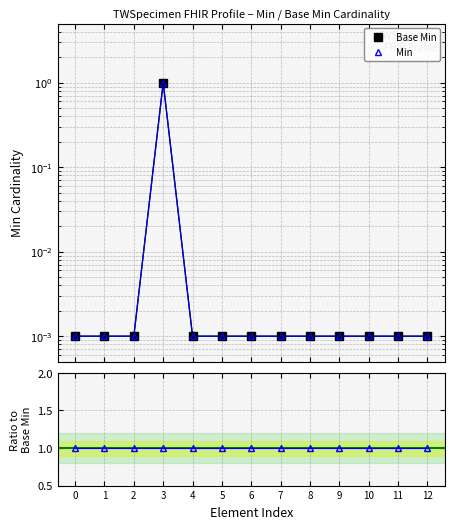

Reading left to right, transcribe all the data shown in this chart.

Base Min: 0.0	0.0	0.0	1.0	0.0	0.0	0.0	0.0	0.0	0.0	0.0	0.0	0.0
Min: 0.0	0.0	0.0	1.0	0.0	0.0	0.0	0.0	0.0	0.0	0.0	0.0	0.0
Min/Base Min: 1.0	1.0	1.0	1.0	1.0	1.0	1.0	1.0	1.0	1.0	1.0	1.0	1.0